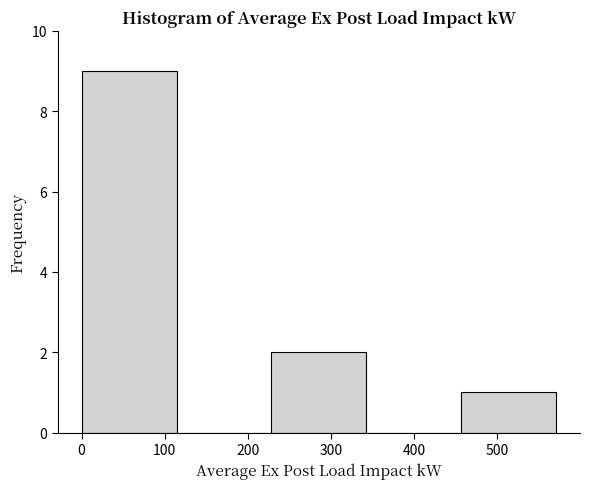

How tall is the bar that spans 0 to 110 on the x-axis? Neither the bar edges nor the heights are printed on the chart, so give them approximately, as read against the axes.

9